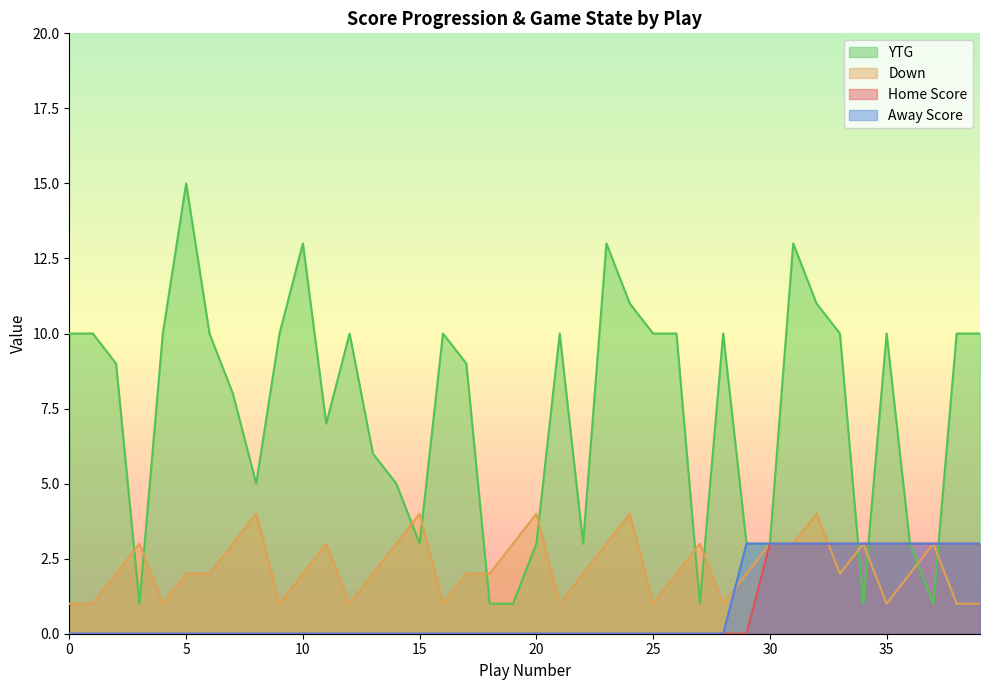

What is the sum of the Down values at 14 and 8?

7